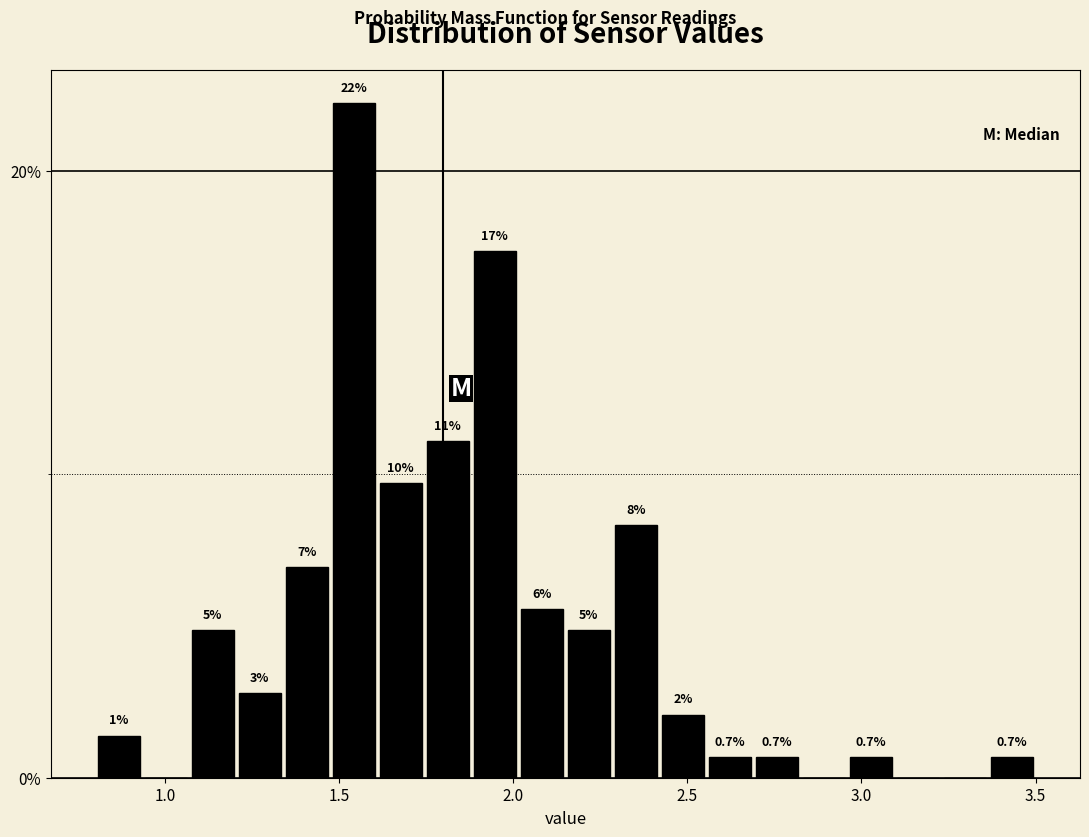

Read against the x-axis, roughly where is the centre of the tallest bar?

1.55